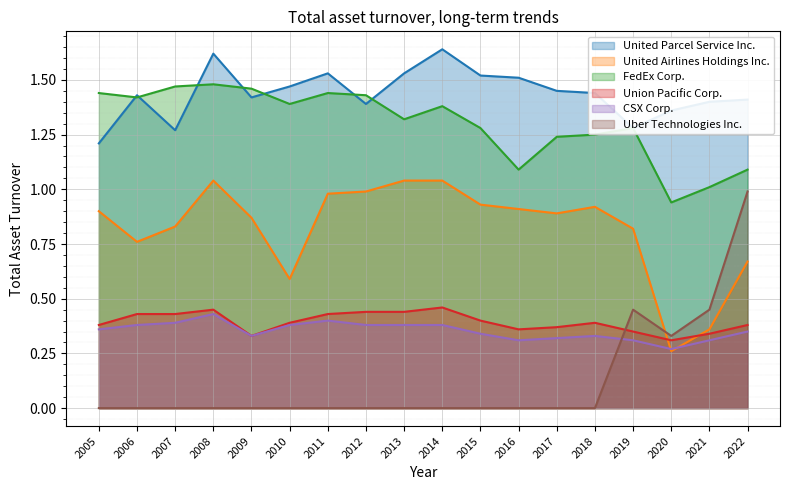

The United Parcel Service Inc. series shows 1.2 at 2005. True or false?

True